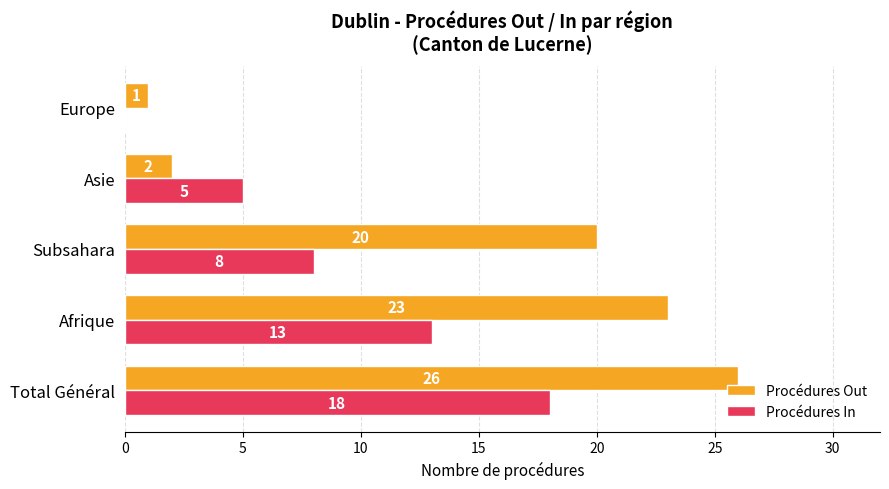

What is the sum of all Procédures In values?

44